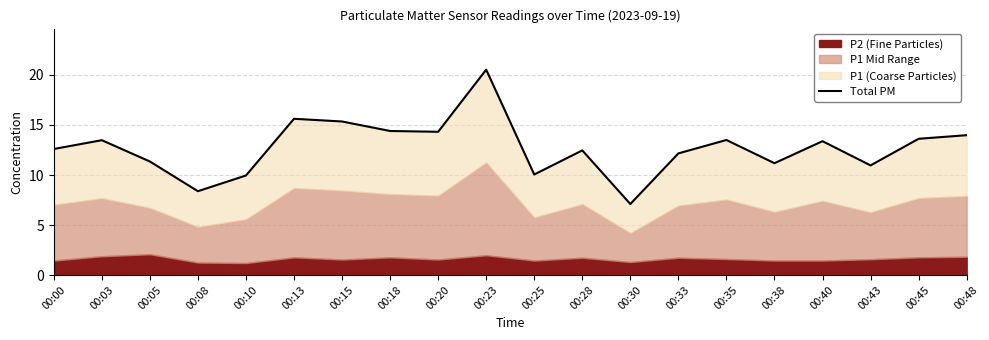

Reading left to right, what are all the values shown in this chart?

00:00=12.6	00:03=13.5	00:05=11.3	00:08=8.4	00:10=9.9	00:13=15.6	00:15=15.4	00:18=14.4	00:20=14.3	00:23=20.5	00:25=10.0	00:28=12.5	00:30=7.1	00:33=12.2	00:35=13.5	00:38=11.2	00:40=13.4	00:43=11.0	00:45=13.6	00:48=14.0